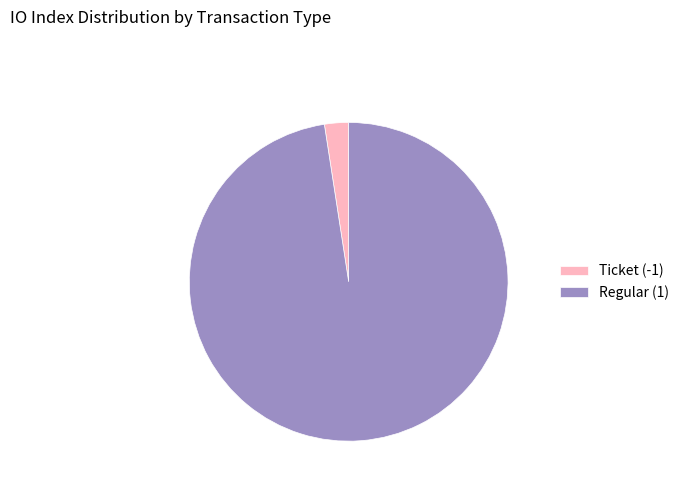

Is it true that Ticket (-1) is 2% of the pie?

True